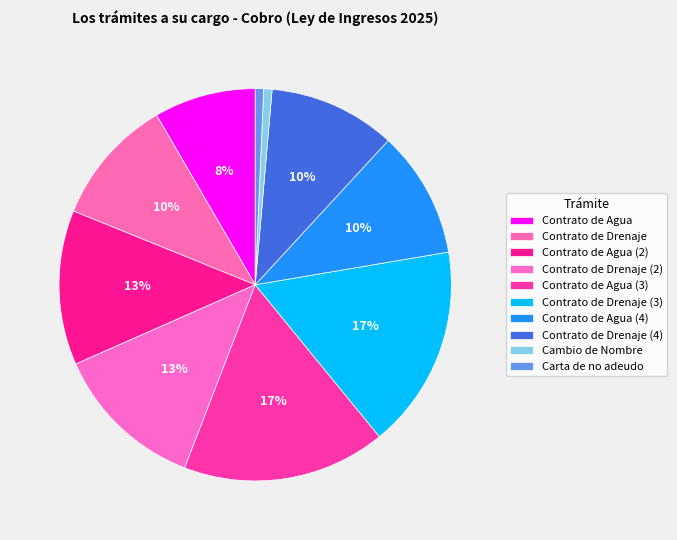

Is there a majority slice in this chart?

No